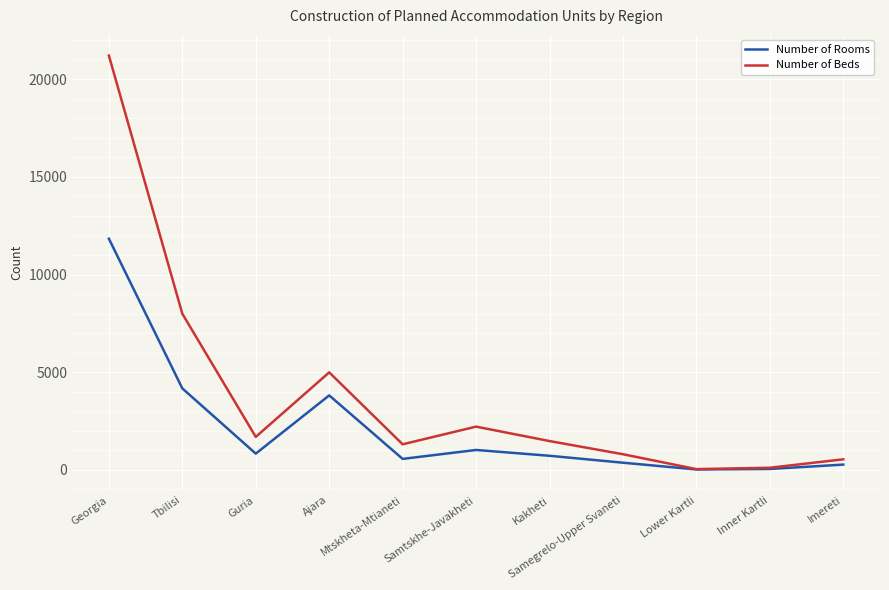

How many interior local valleys does the Number of Beds series have?

3